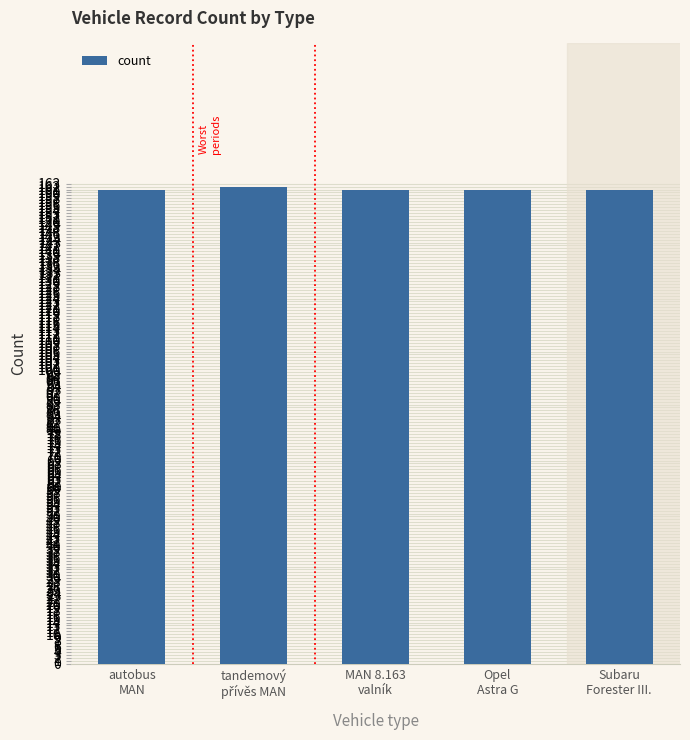

True or false: the data shows 257 at autobus
MAN.

False